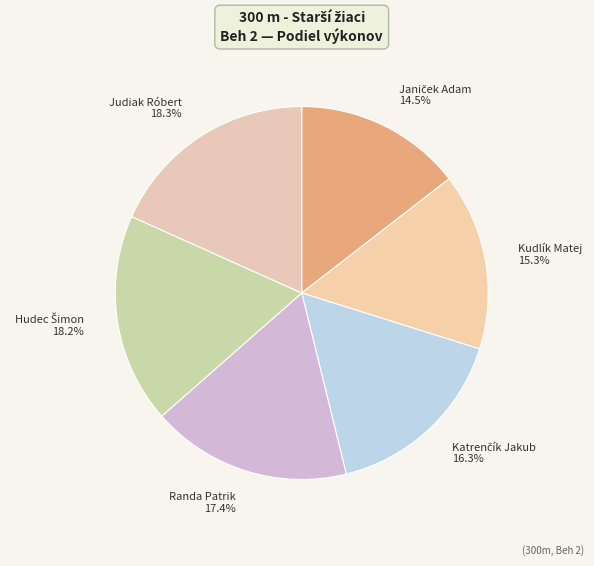

To the nearest percent, what is the difference between the largest and smallest slice percentages?

4%